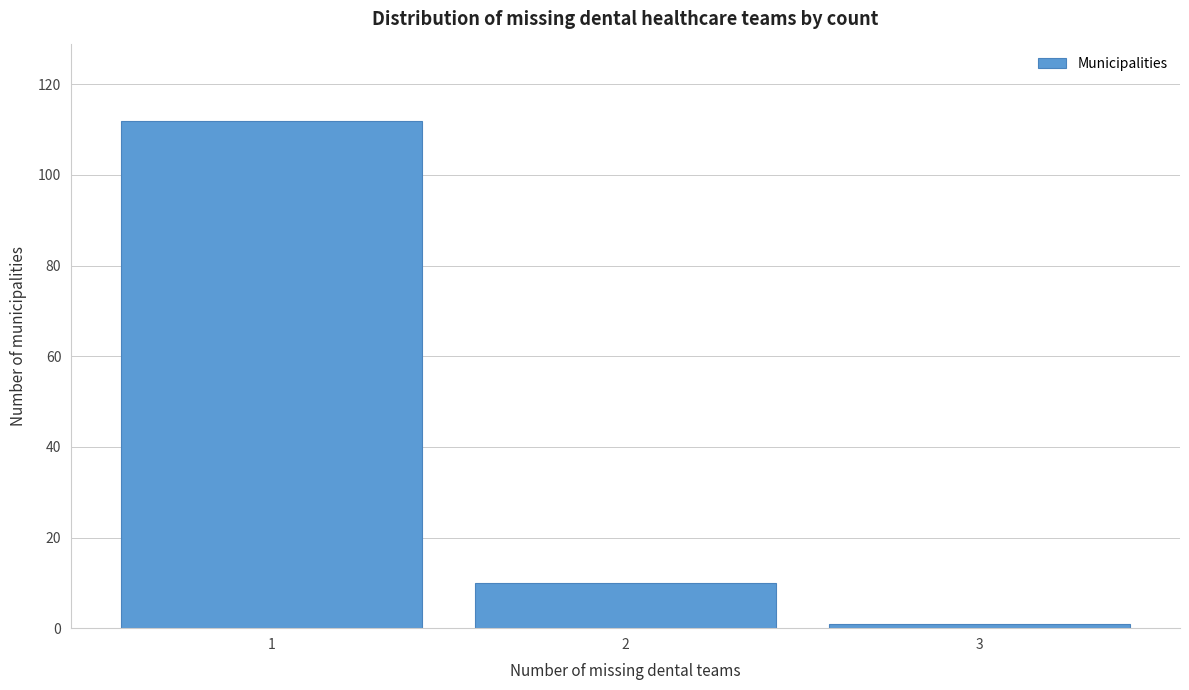

Reading left to right, transcribe this chart: for each bar, give the range it covers on the x-axis and its height. The values are not printed on the chart, so give them approximately, as read against the axis.

0.5 to 1.5: 112
1.5 to 2.5: 10
2.5 to 3.5: under 2